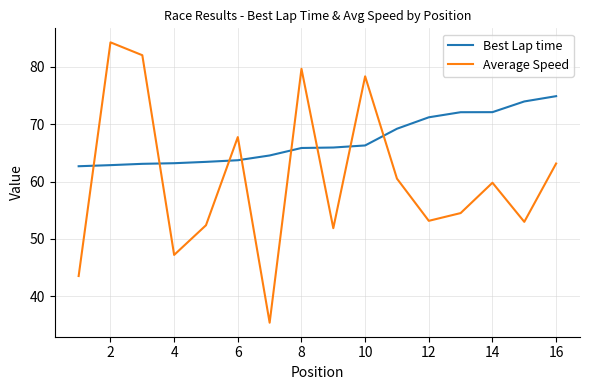

What is the maximum value for Best Lap time?

74.9